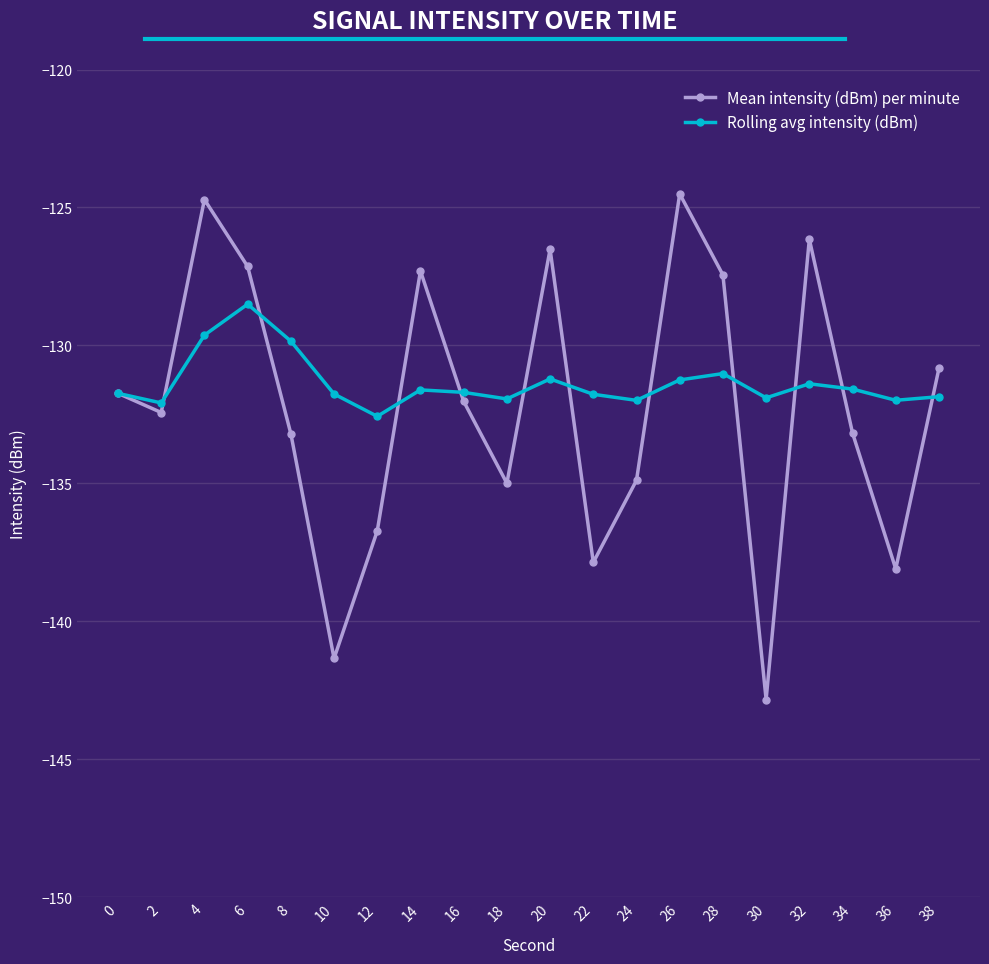

What is the difference between the maximum and minimum values in the Rolling avg intensity (dBm) series?

4.1